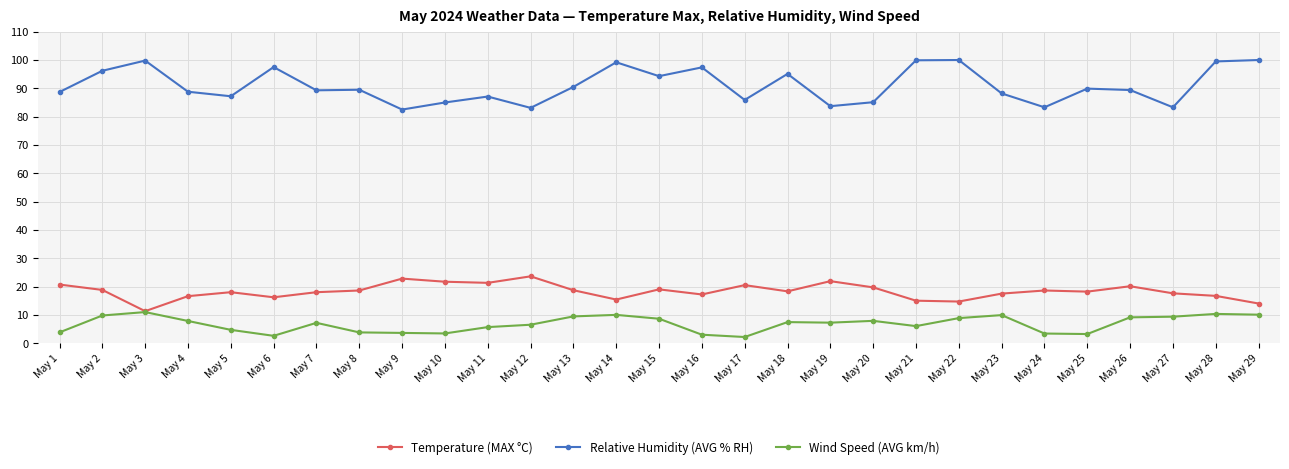

What is the total value across all series at May 11?

114.1